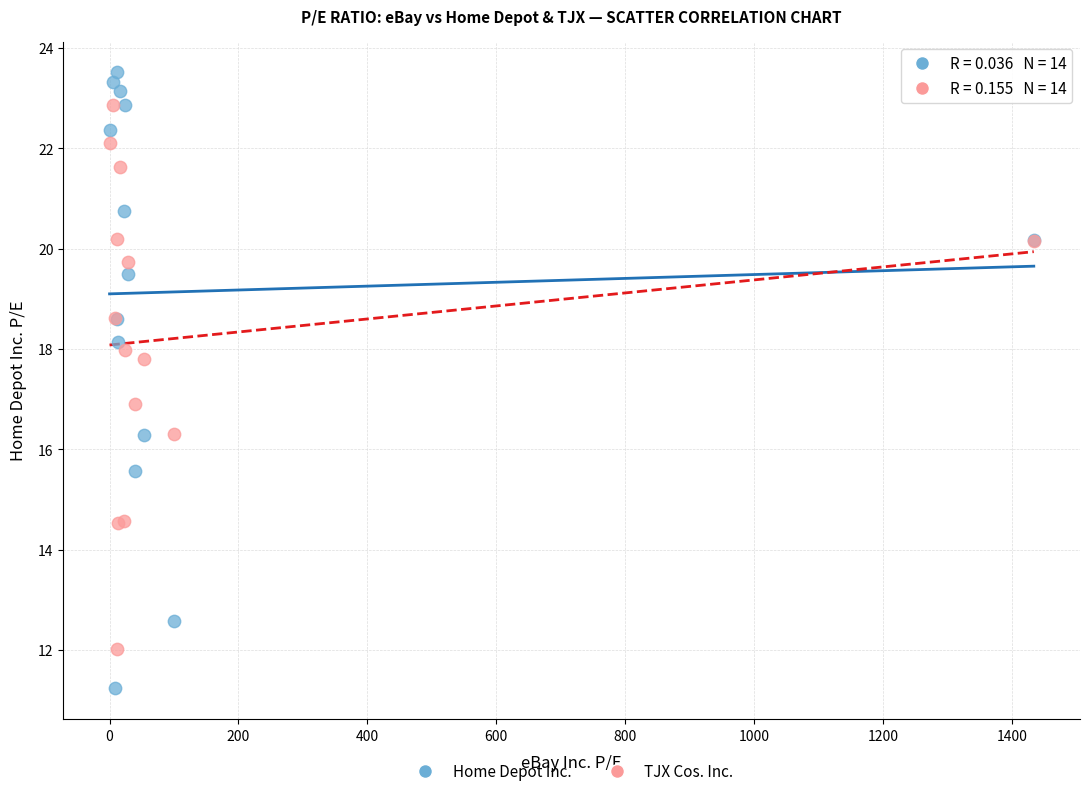

Which series contains the highest Y value?

Home Depot Inc.